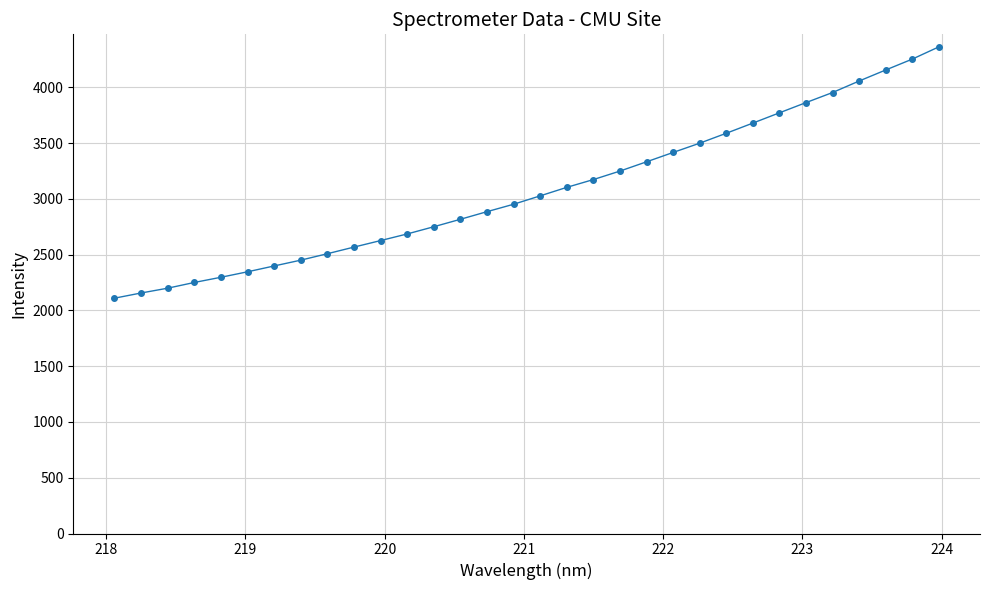

What is the sum of all values?

98507.7